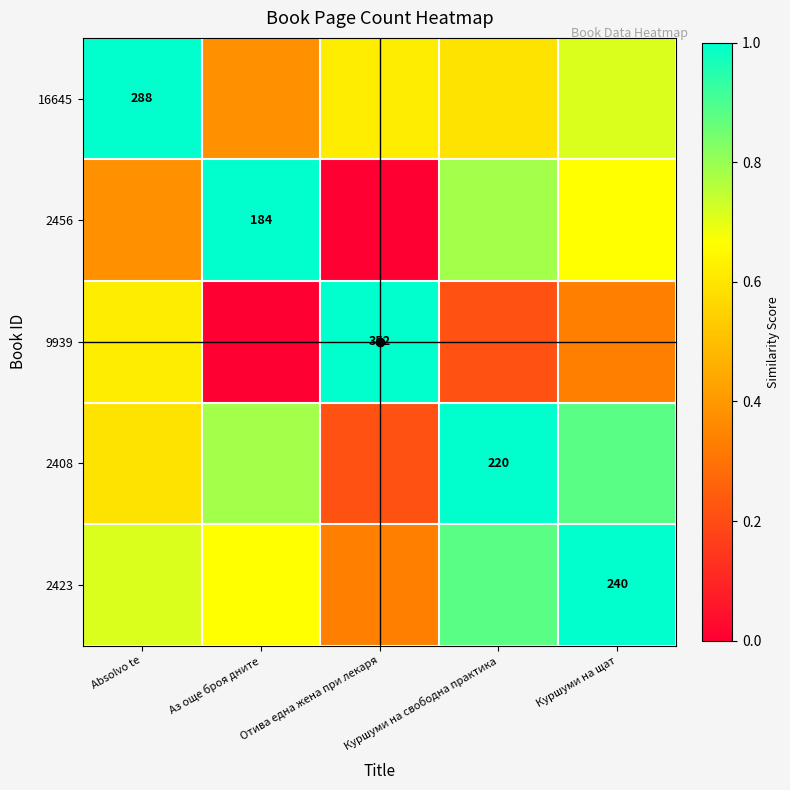

Rank the series by their maximum value, from highest to lowest.

16645, 2456, 9939, 2408, 2423